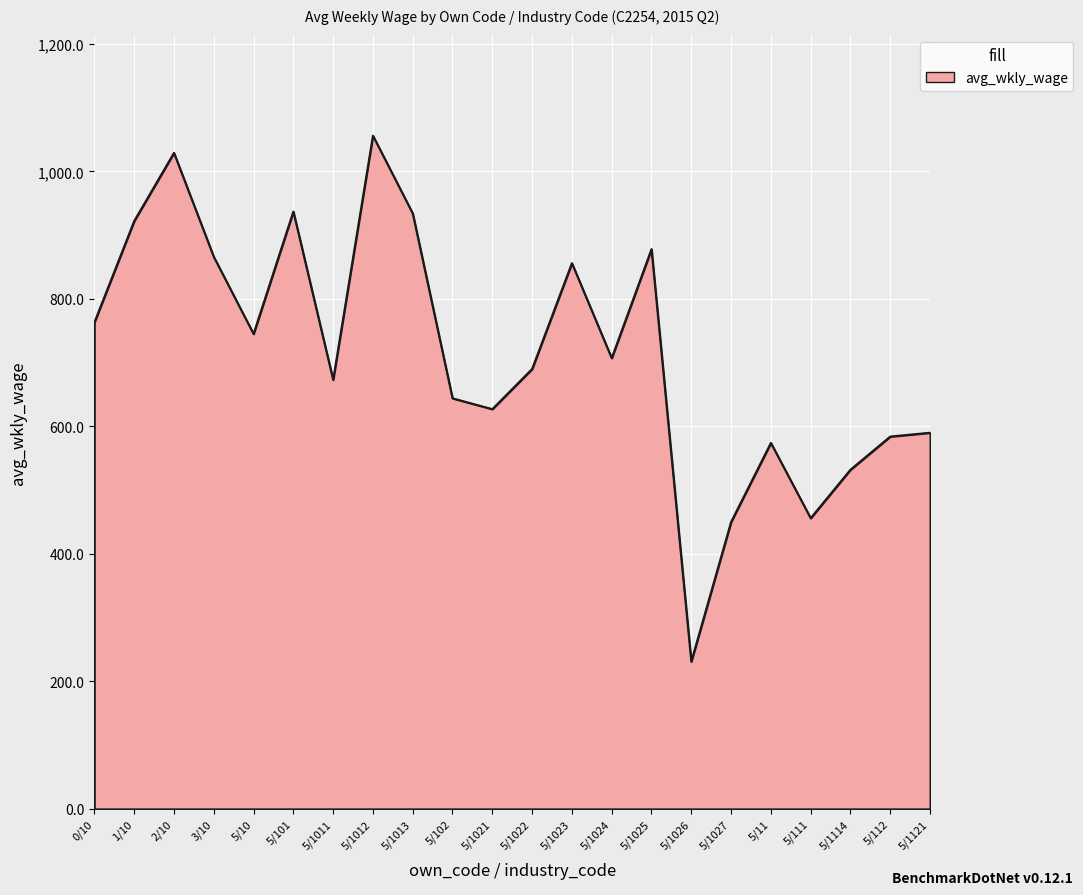

Between 5/111 and 5/10, which is larger?

5/10